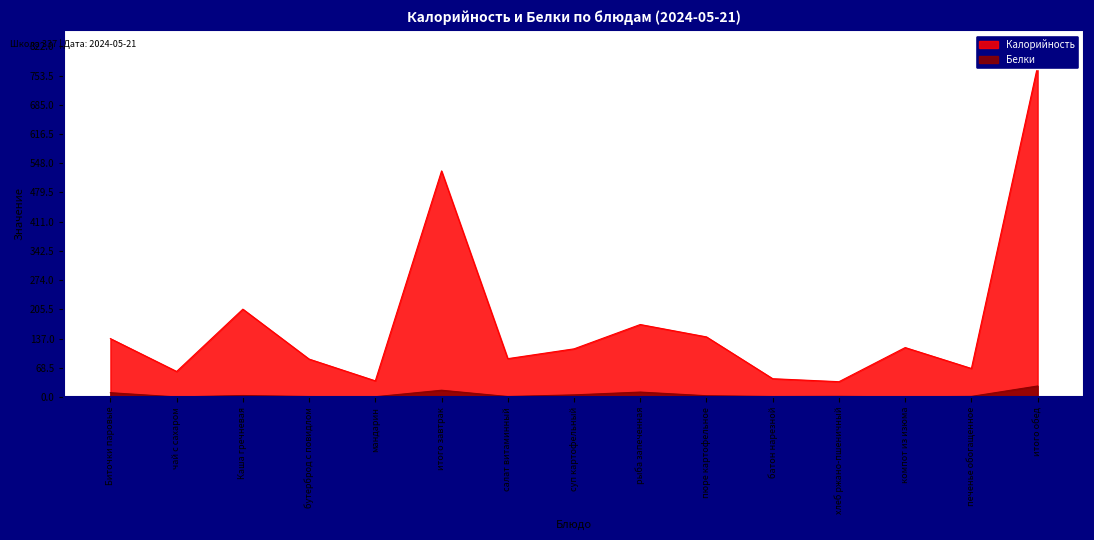

Is it true that Белки equals 25.9 at итого обед?

True